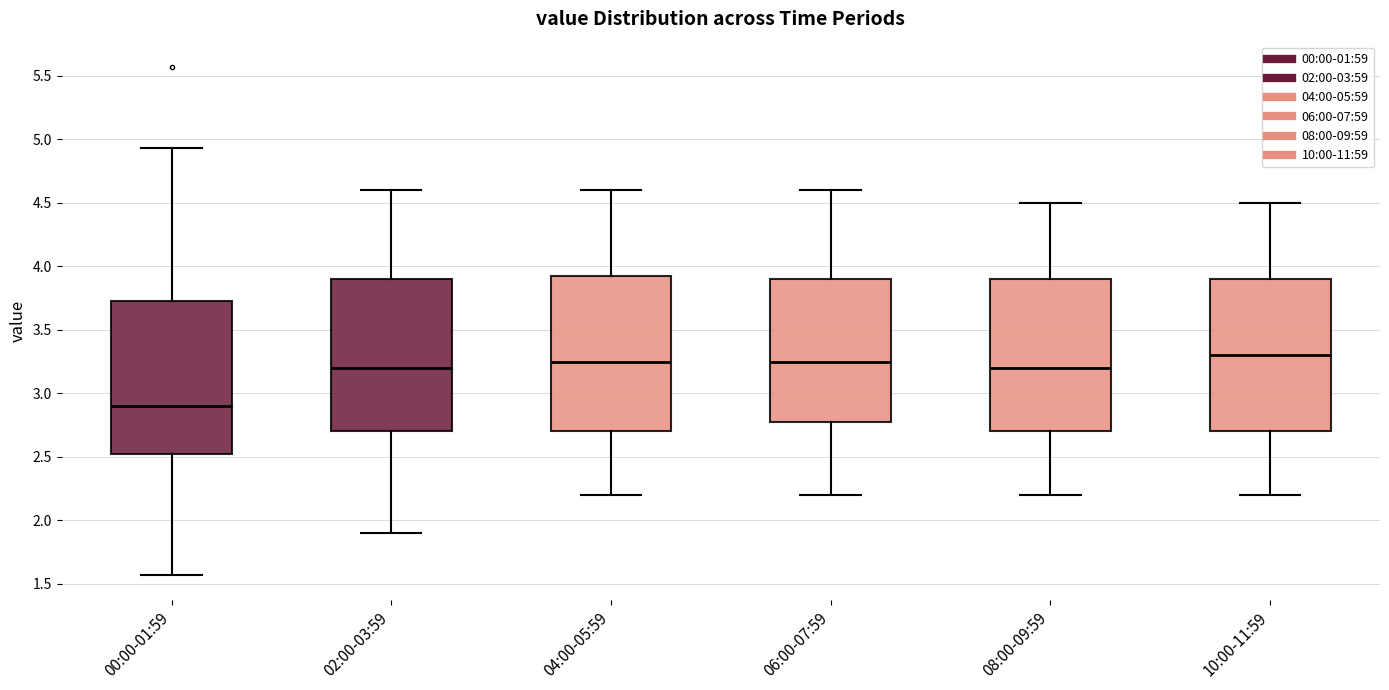

Reading left to right, transcribe this box plot: for each box, give where its median line is, the range the box spans, and where its two whiskers end, as read against the y-axis. The values are not printed on the chart, so give them approximately, as read against the axis.

00:00-01:59: median 2.90, box 2.50 to 3.75, whiskers 1.55 to 4.95
02:00-03:59: median 3.20, box 2.70 to 3.90, whiskers 1.90 to 4.60
04:00-05:59: median 3.25, box 2.70 to 3.95, whiskers 2.20 to 4.60
06:00-07:59: median 3.25, box 2.80 to 3.90, whiskers 2.20 to 4.60
08:00-09:59: median 3.20, box 2.70 to 3.90, whiskers 2.20 to 4.50
10:00-11:59: median 3.30, box 2.70 to 3.90, whiskers 2.20 to 4.50